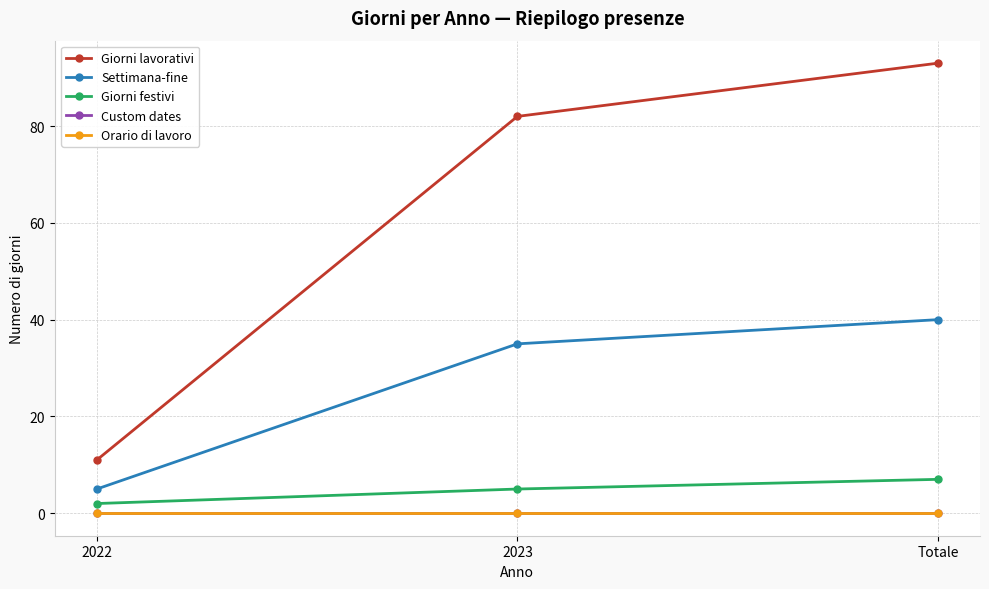

Is the value of Orario di lavoro at 2022 greater than the value of Giorni festivi at Totale?

No